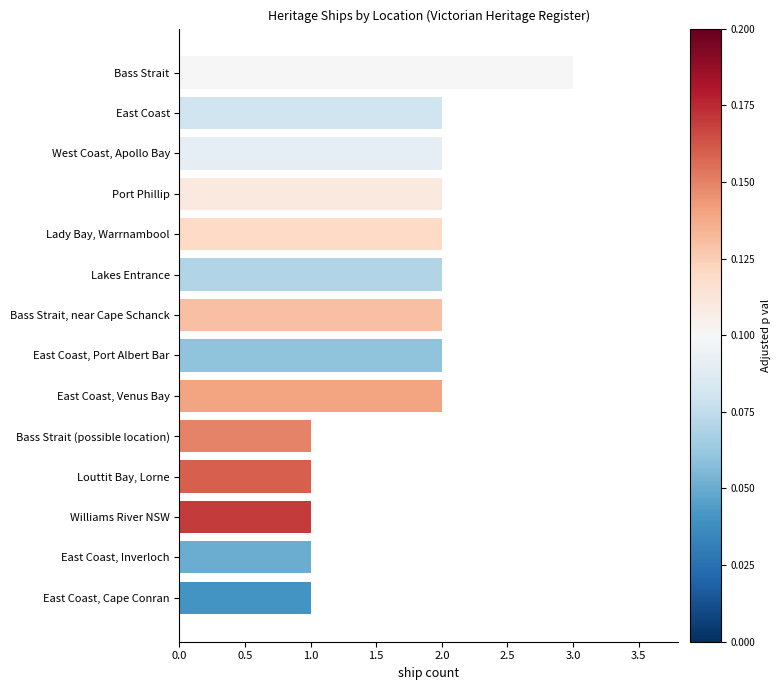

Approximately how many times larger is the value at Bass Strait, near Cape Schanck compared to Bass Strait (possible location)?

2.0